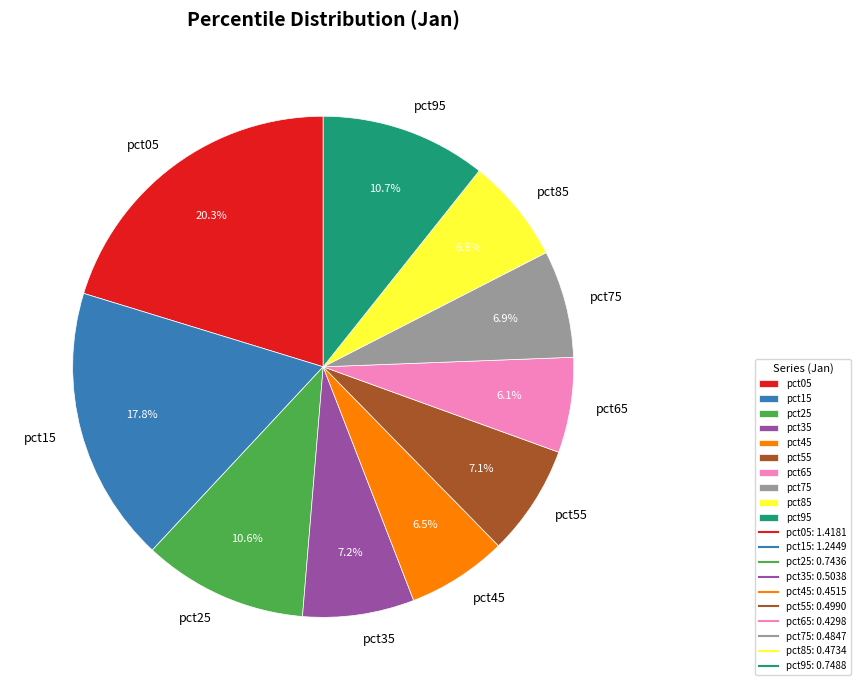

How many segments does this pie chart have?

10